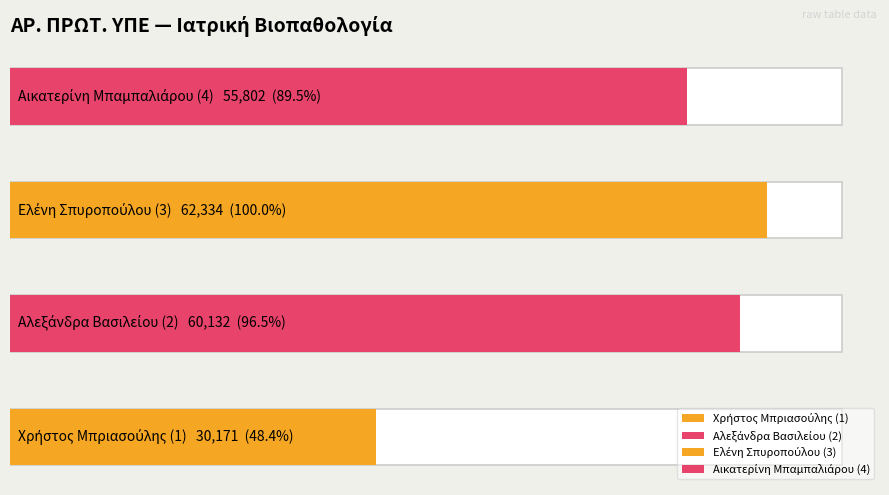

What is the value of the 2nd bar from the left?

60132